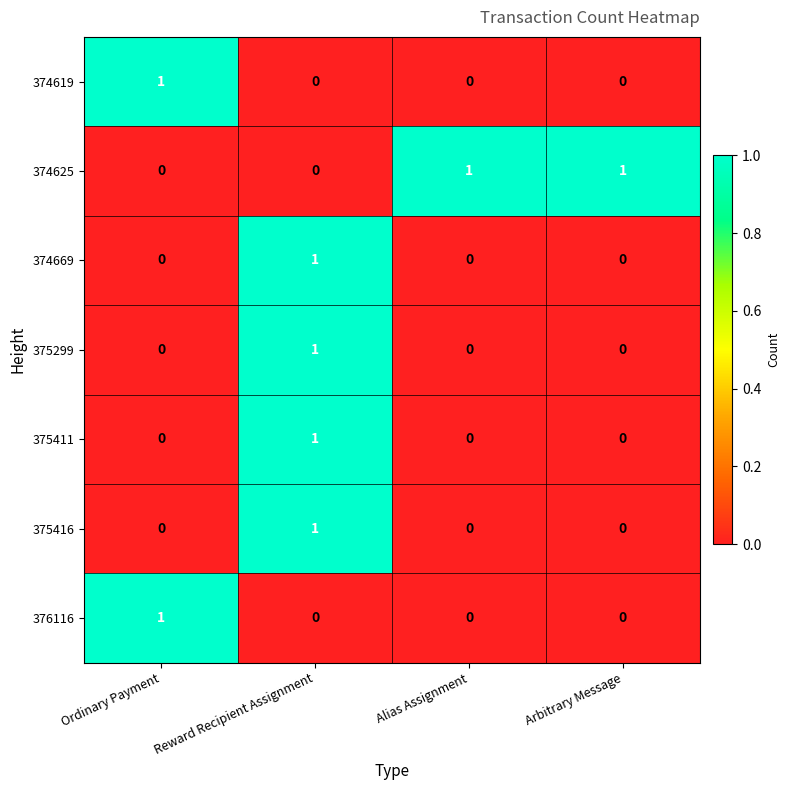

The value of 374625 at Arbitrary Message is 1. True or false?

True